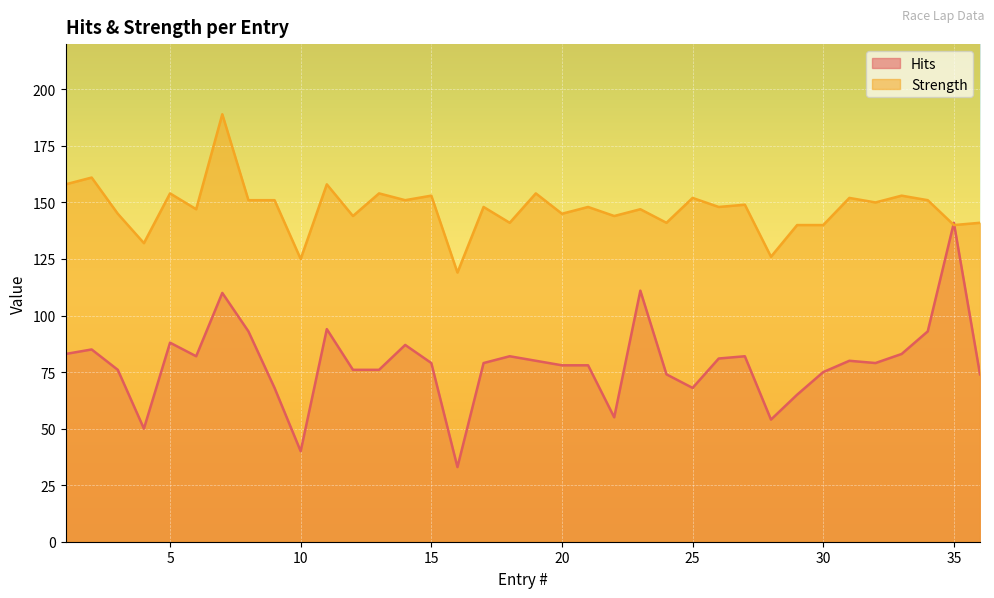

Is the value of Strength at 9 greater than the value of Hits at 31?

Yes